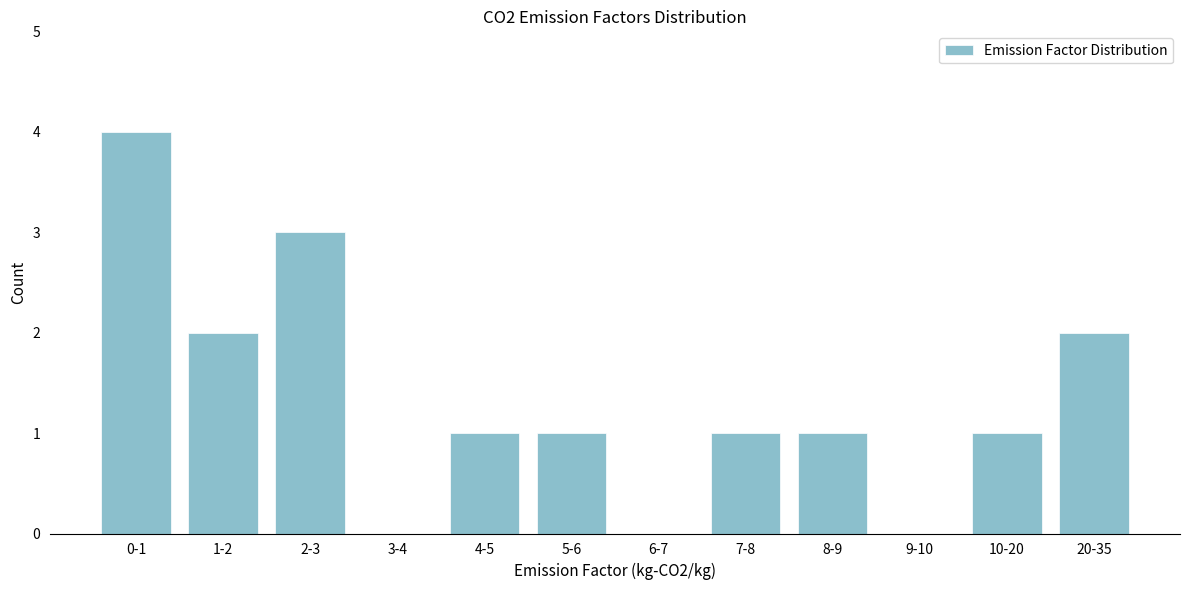

Reading right to left, what are all the values shown in this chart?

20-35=2	10-20=1	9-10=0	8-9=1	7-8=1	6-7=0	5-6=1	4-5=1	3-4=0	2-3=3	1-2=2	0-1=4